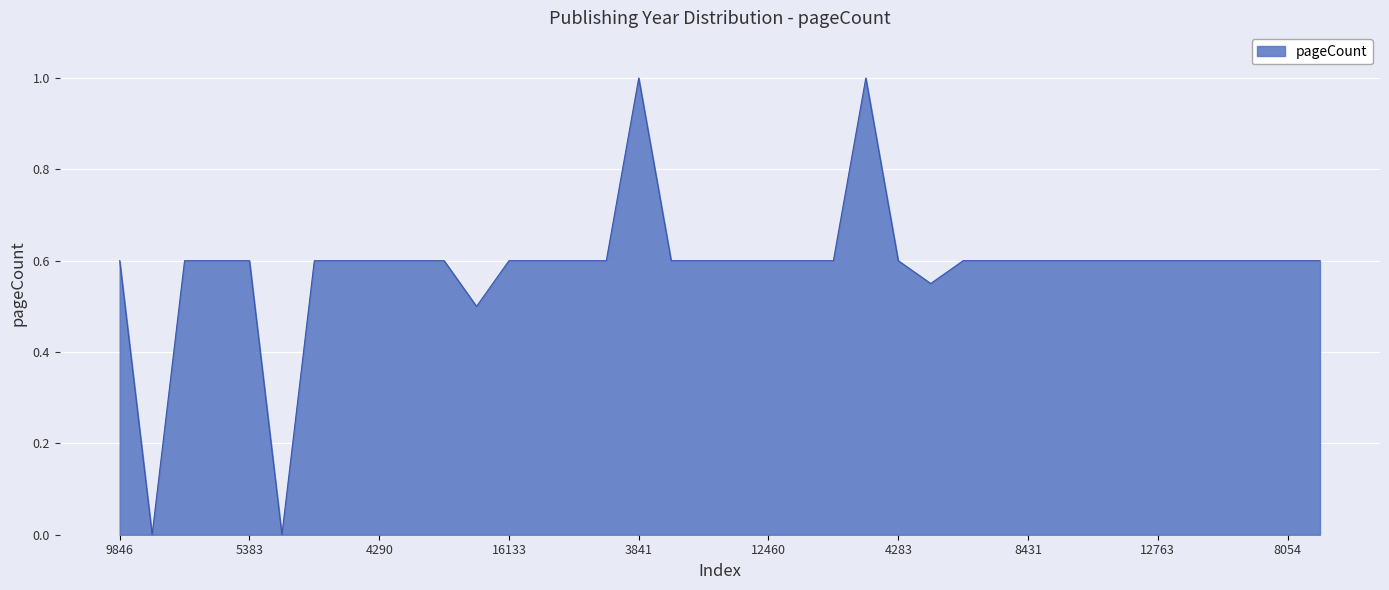

What is the maximum value shown in the chart?

1.0